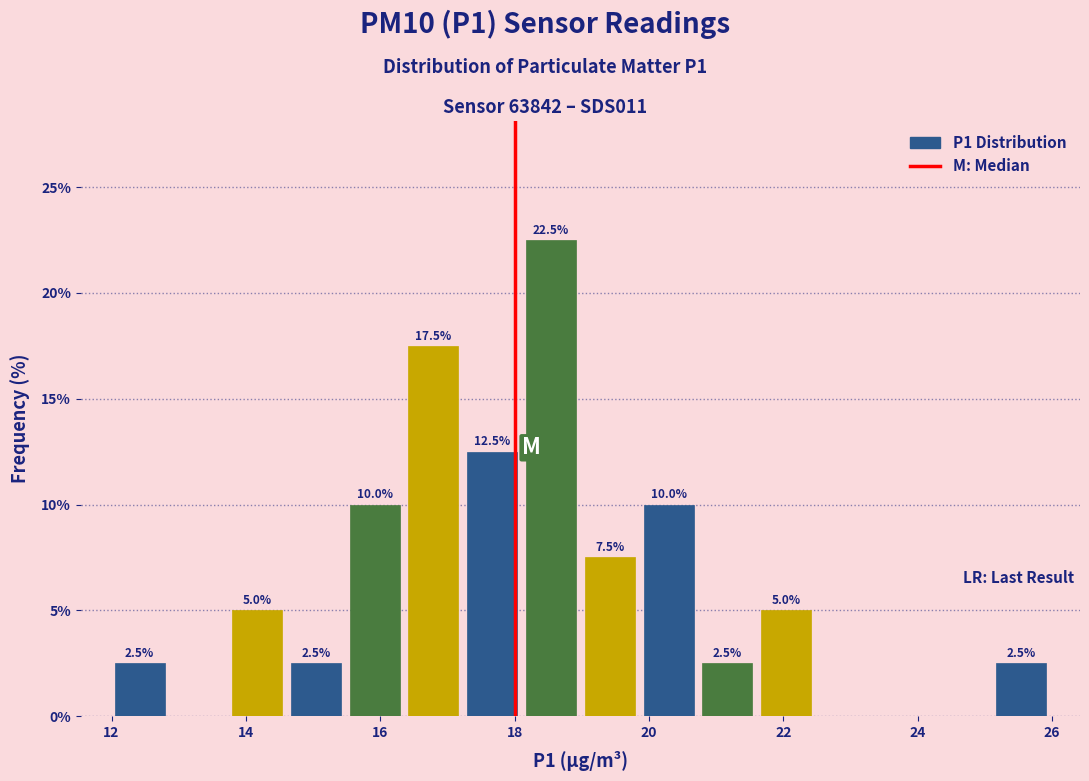

Over which range of the x-axis is the bar tallest?

18.2 to 19.0